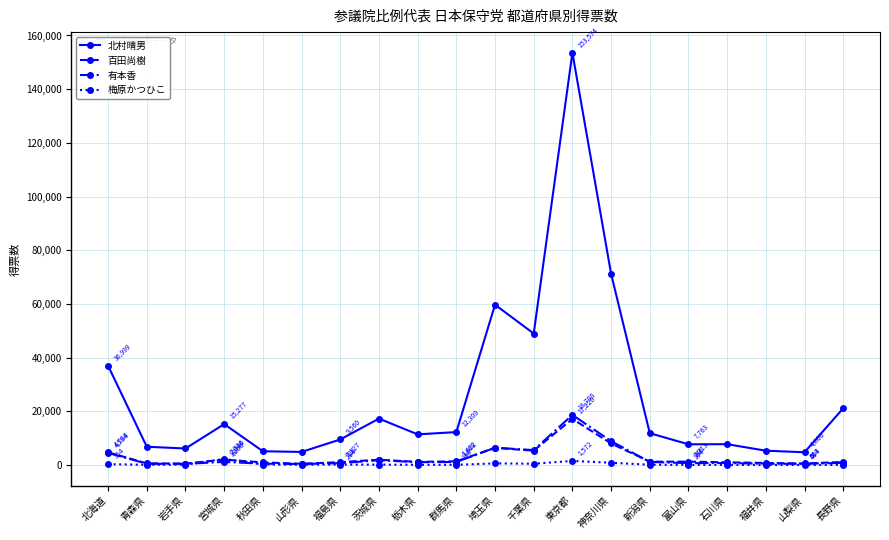

True or false: 北村晴男 has more than 2 points higher than both neighbors.

True